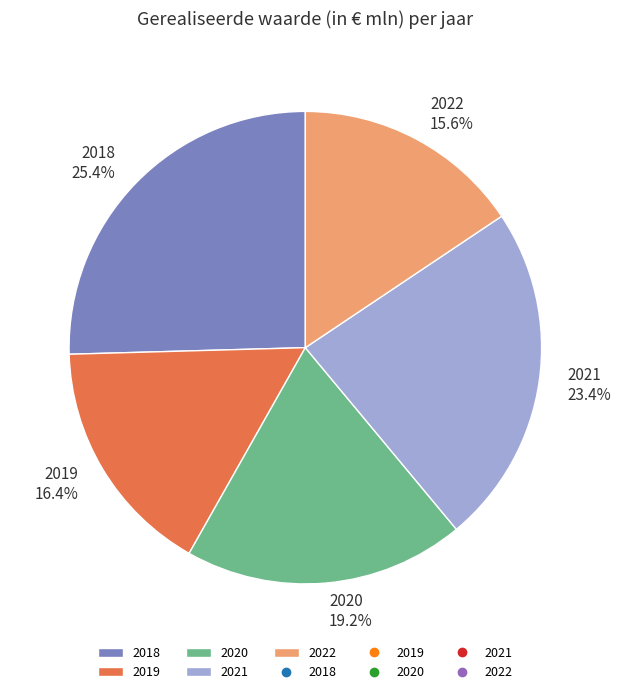

Count the number of slices in the pie.

5